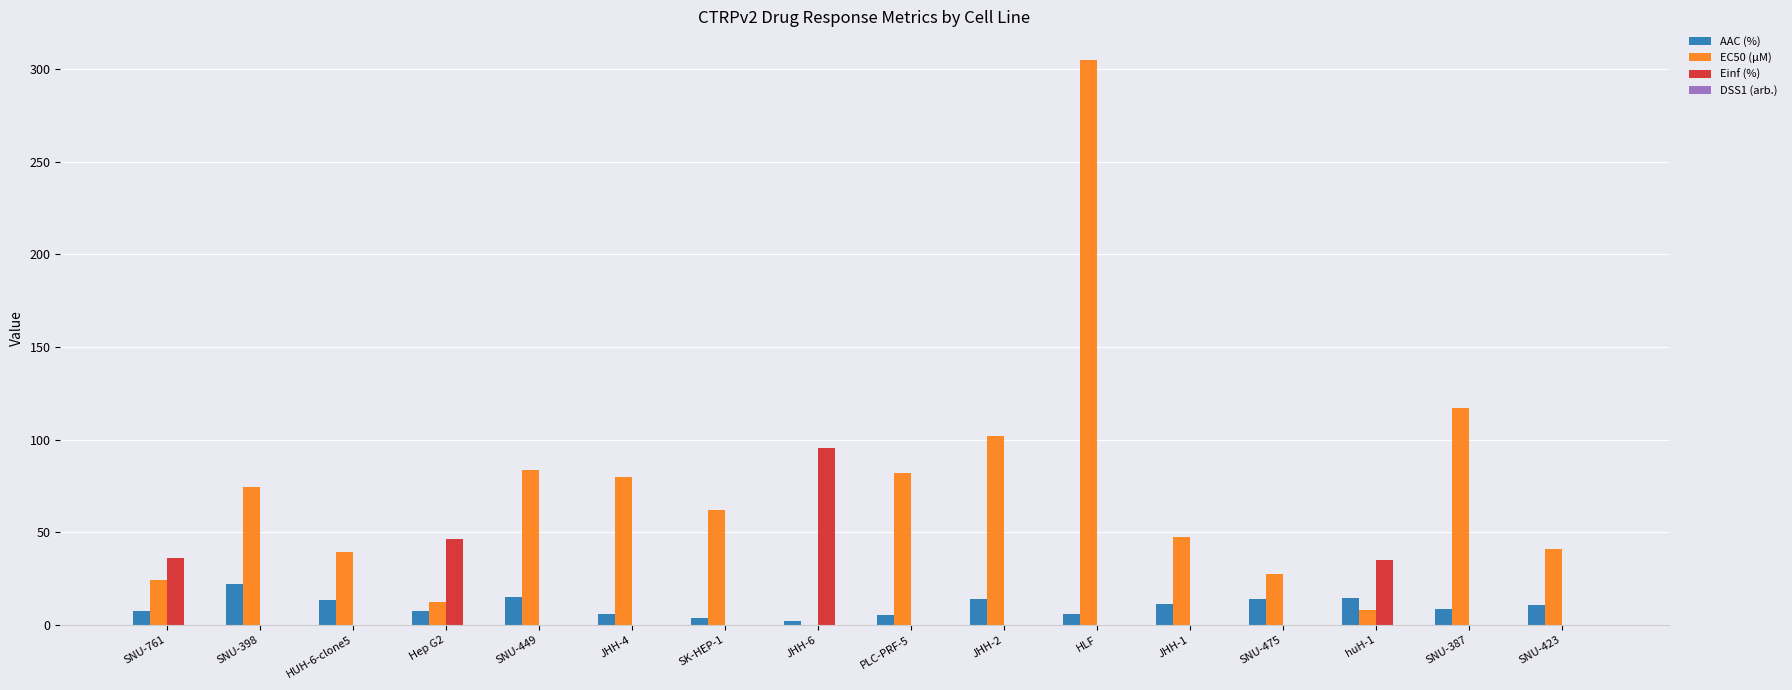

What is the maximum value shown in the chart?

305.0